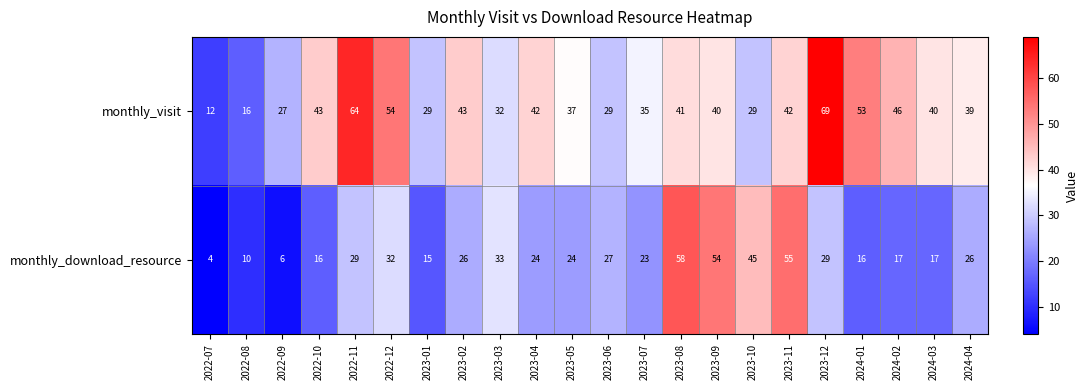

True or false: monthly_visit has a value of 97 at 2023-12.

False